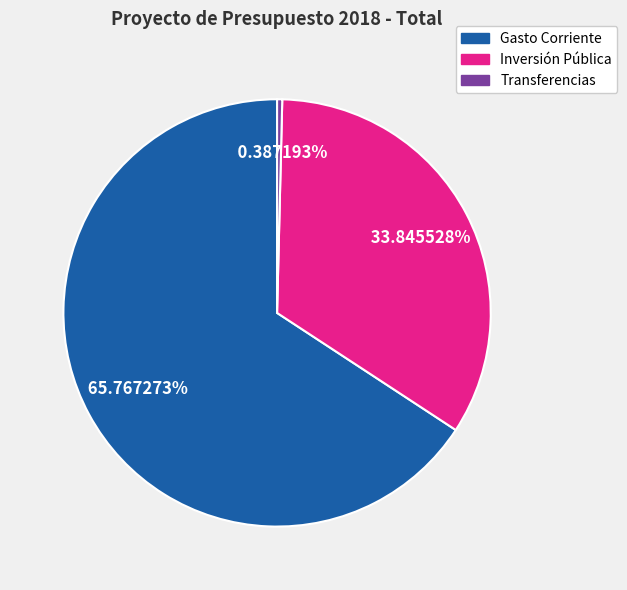

To the nearest percent, what percentage of the pie is Inversión Pública?

34%